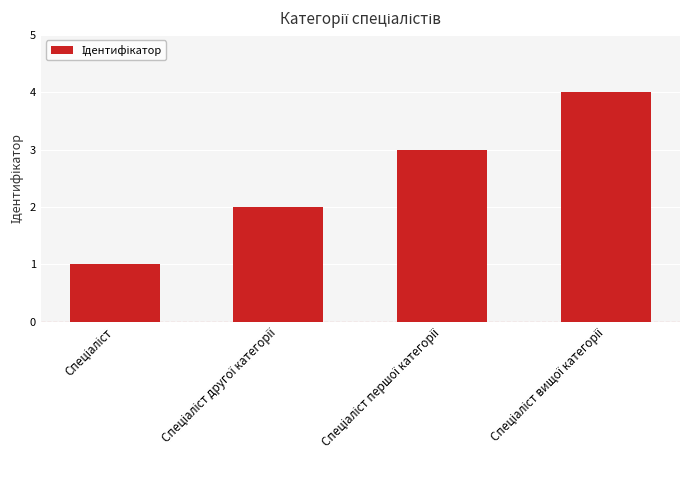

Reading left to right, extract all data points from this chart.

1	2	3	4